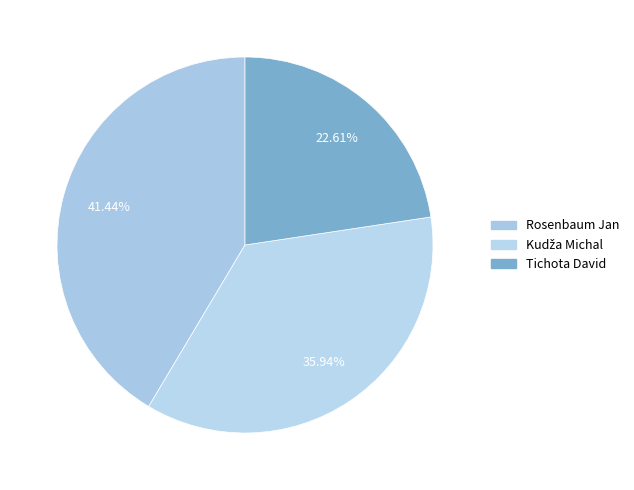

Is there any slice that represents more than half of the pie?

No